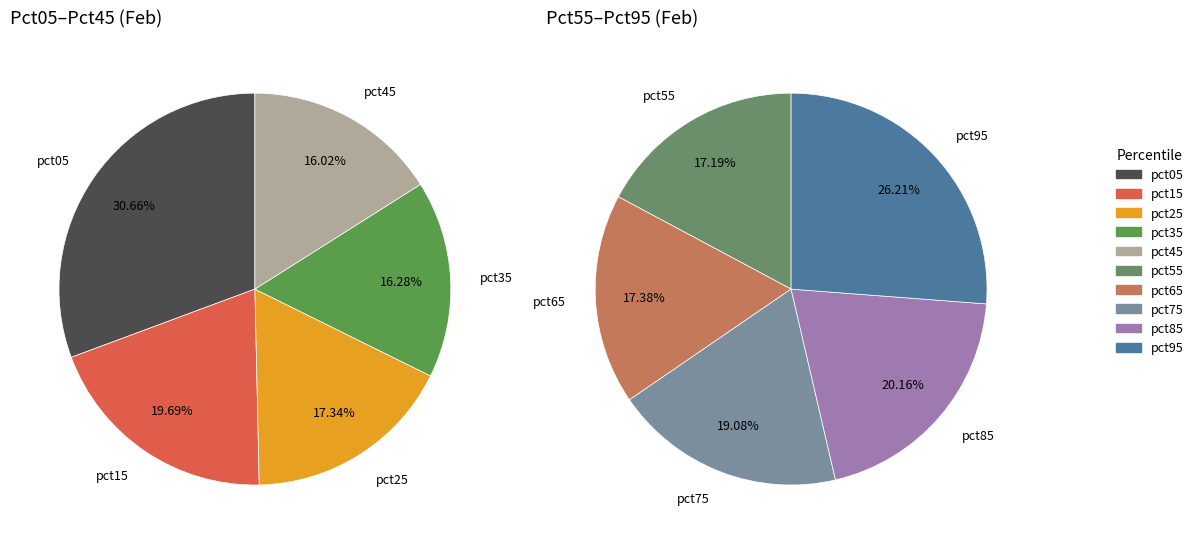

How many segments does this pie chart have?

10